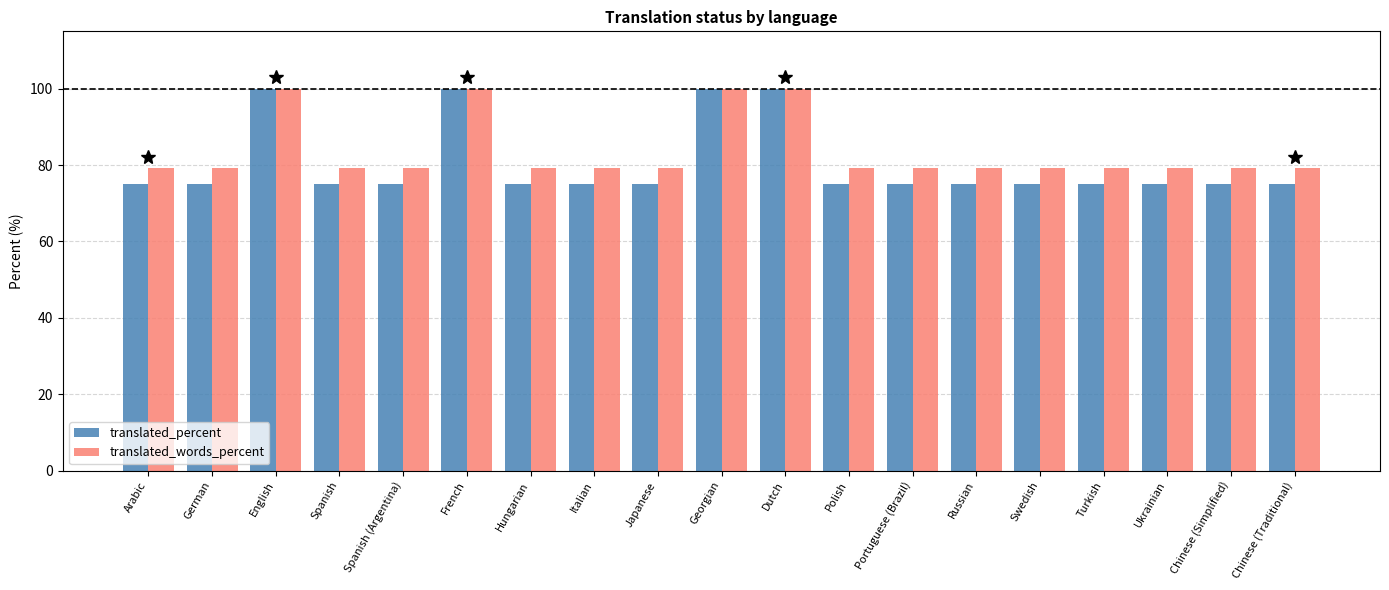

True or false: translated_words_percent has a value of 54.0 at Swedish.

False